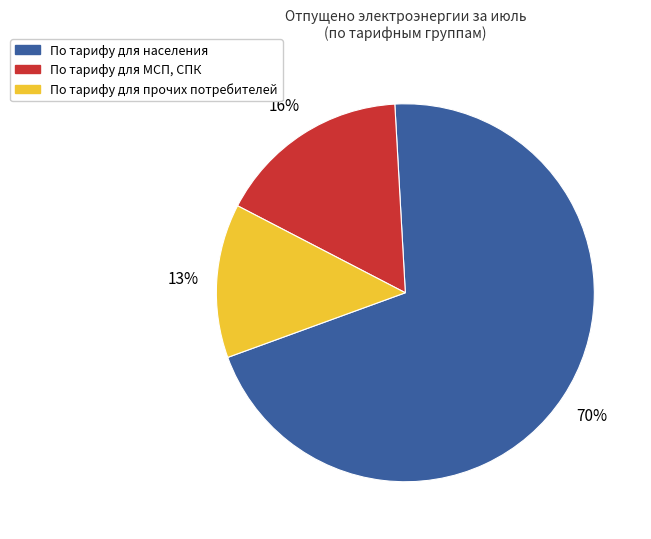

To the nearest percent, what is the average slice percentage?

33%